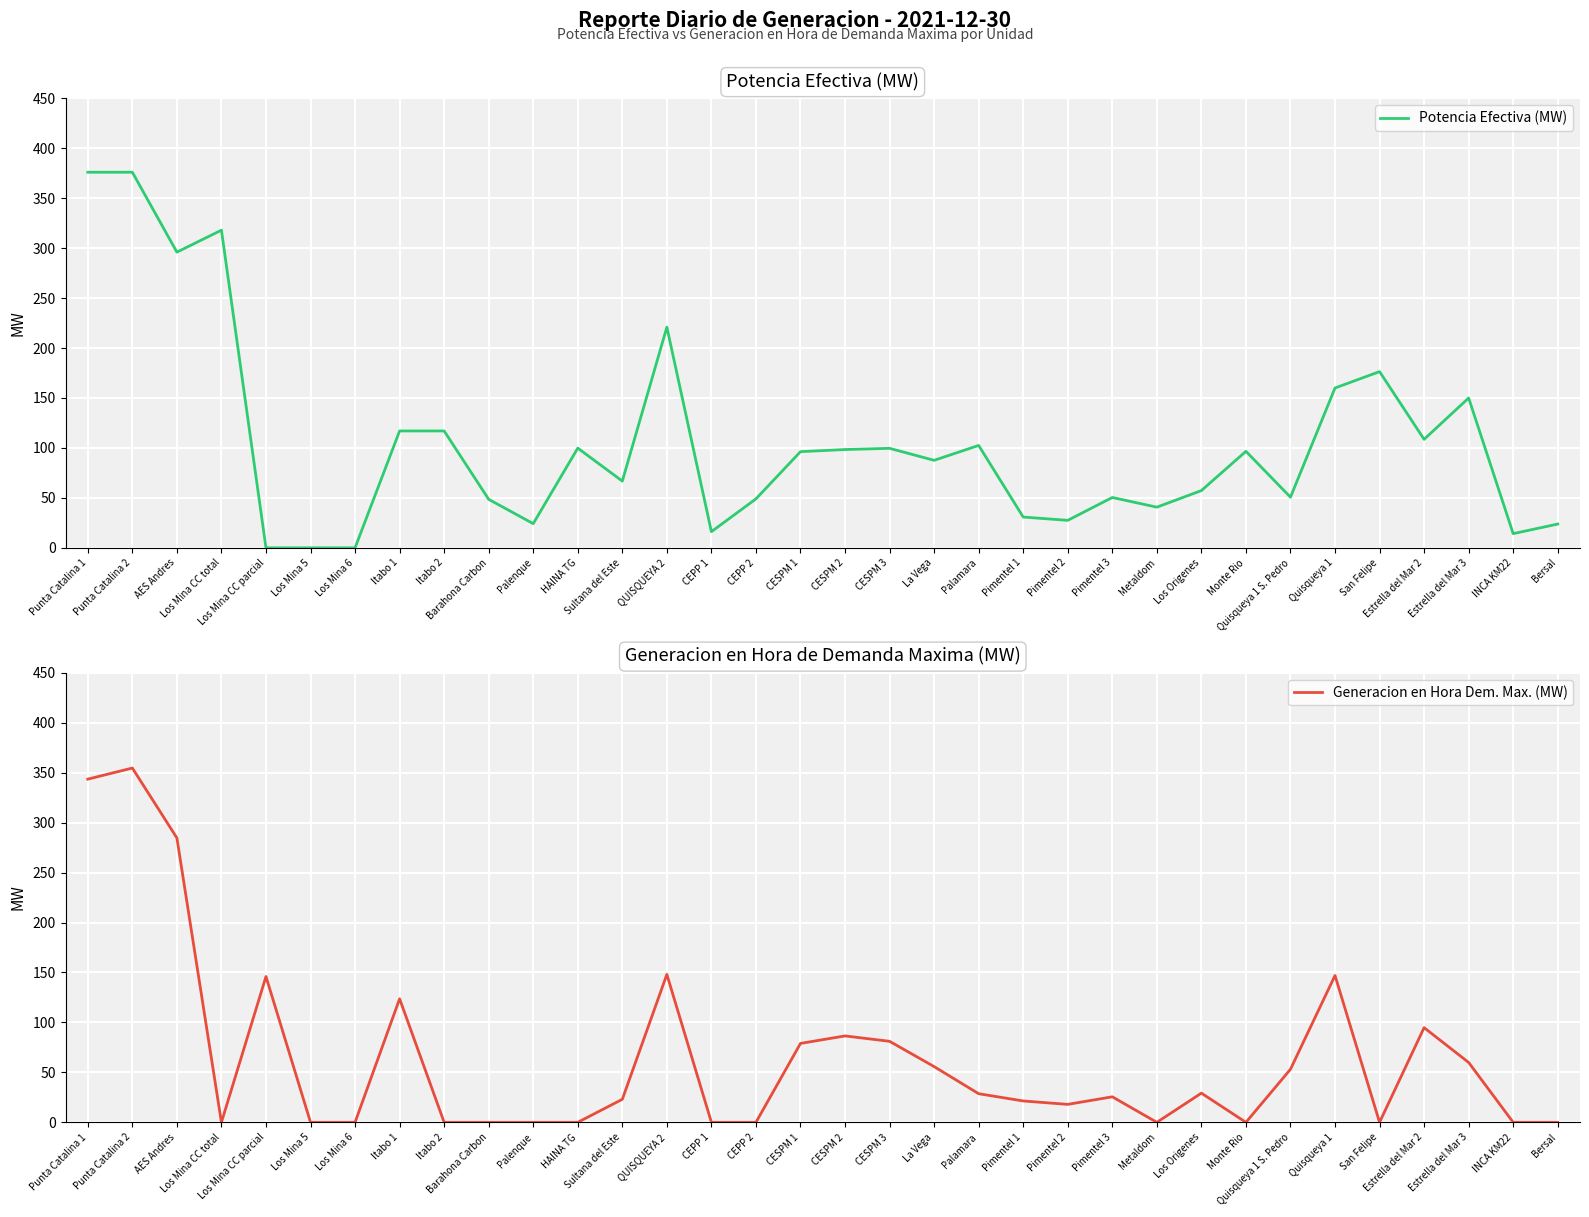

What is the difference between the maximum and minimum values in the Generacion en Hora Dem. Max. (MW) series?

354.7